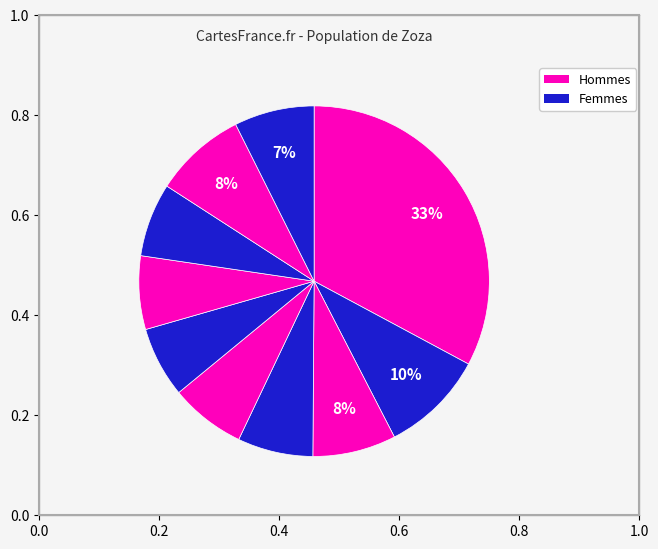

How many slices are in this pie chart?

10